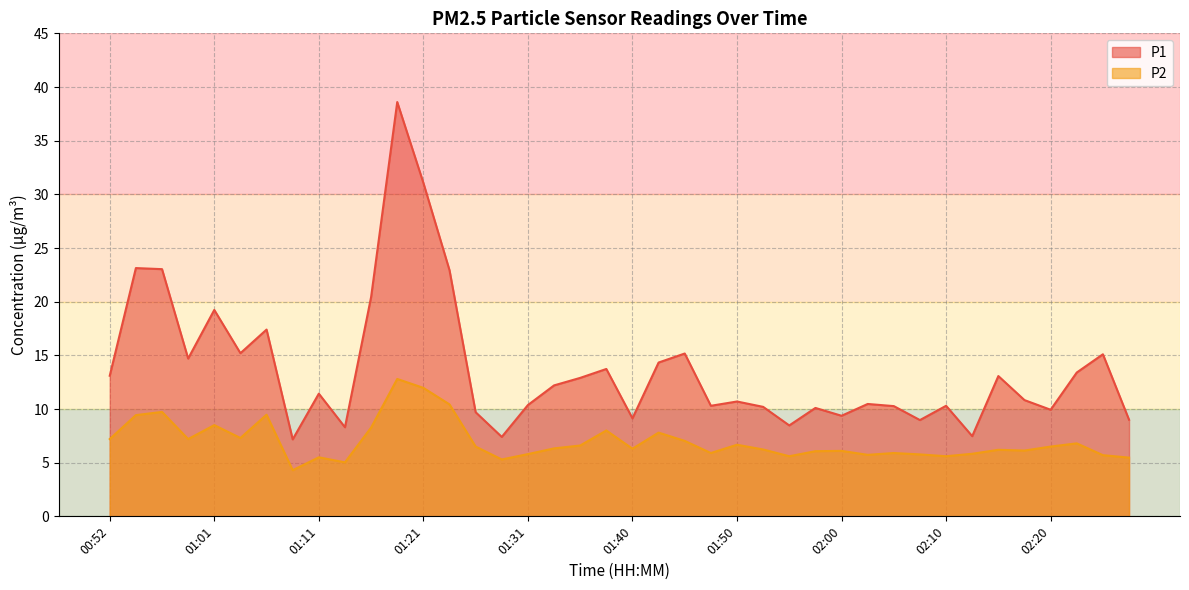

Where is P1 nearest to the value 22?

01:23